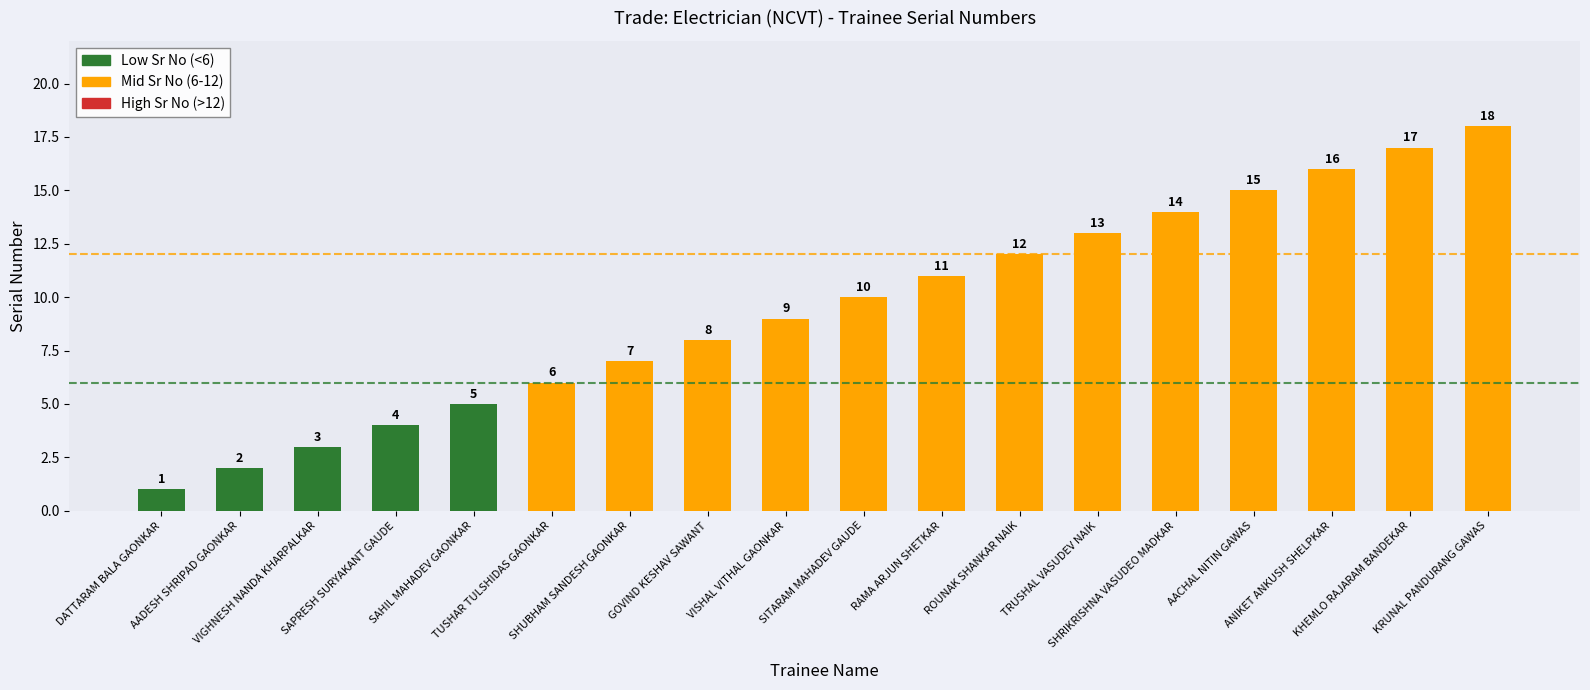

What is the change in value from VISHAL VITHAL GAONKAR to SITARAM MAHADEV GAUDE?

+1